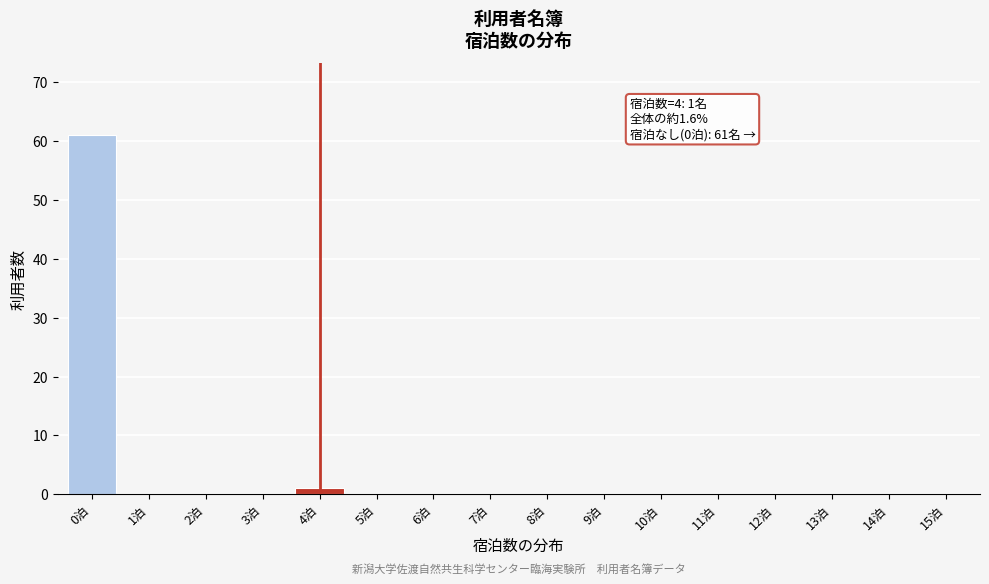

Reading left to right, transcribe all the data shown in this chart.

0泊=61	1泊=0	2泊=0	3泊=0	4泊=1	5泊=0	6泊=0	7泊=0	8泊=0	9泊=0	10泊=0	11泊=0	12泊=0	13泊=0	14泊=0	15泊=0